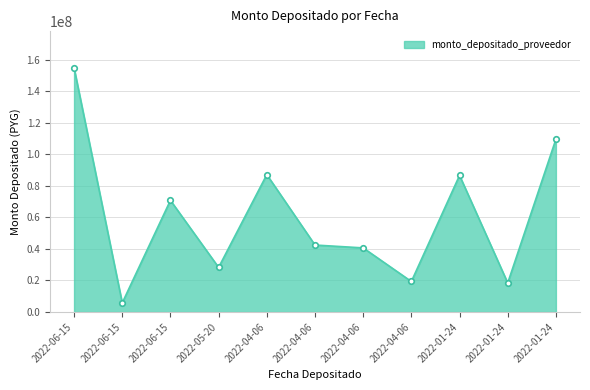

Count the number of categories in the chart.

11